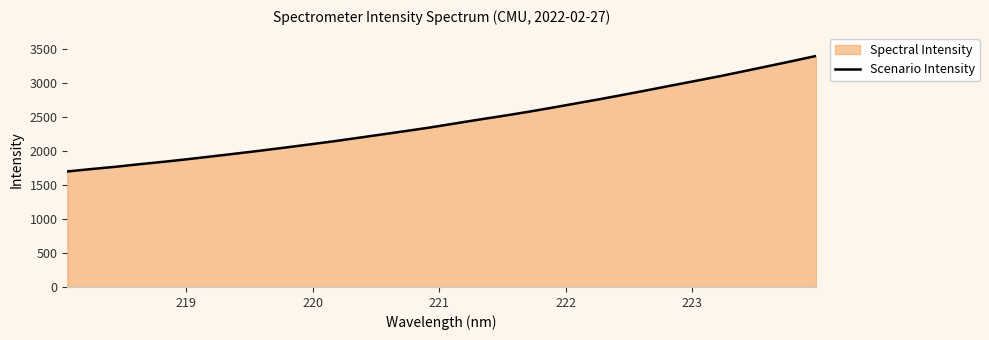

What is the difference between the second highest and second lowest values?

1586.5